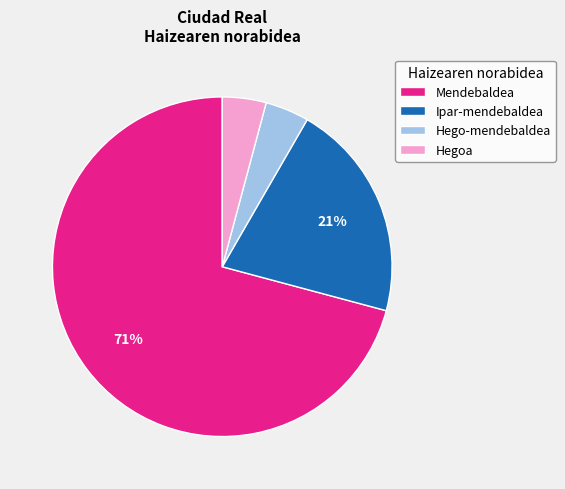

Do Hegoa and Hego-mendebaldea together represent more than half of the pie?

No